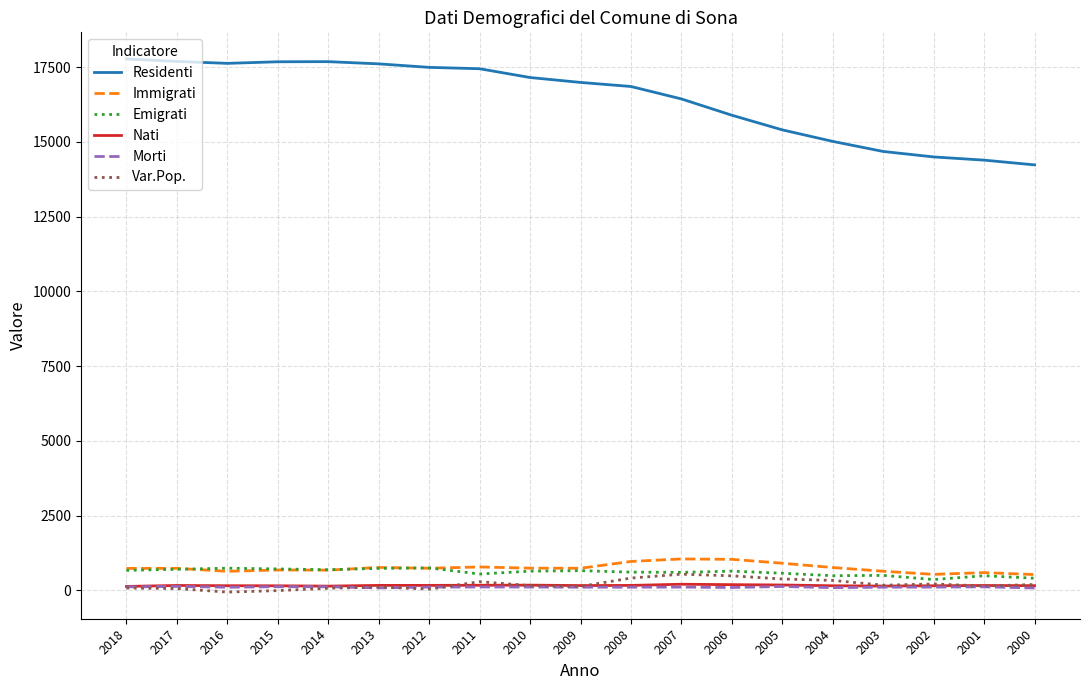

Is it true that Residenti equals 16440 at 2007?

True